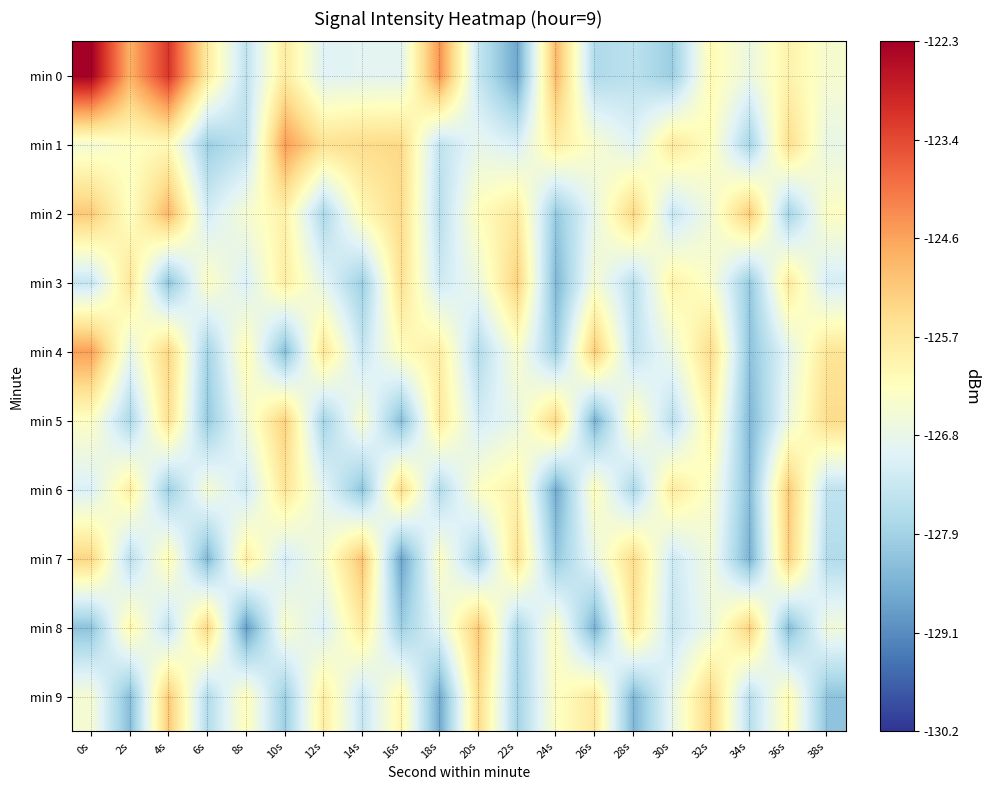

At how many categories does at least one series exceed -126?

20